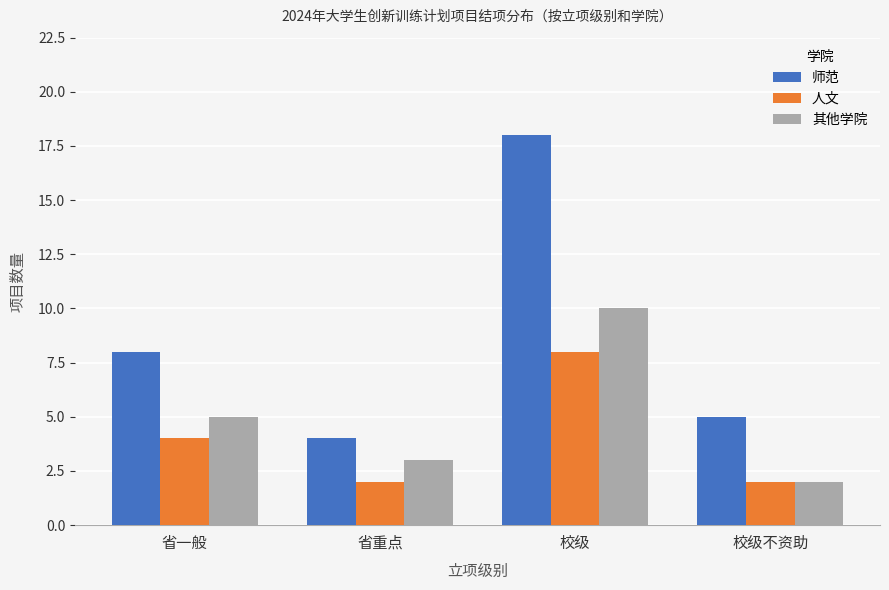

At which label is 其他学院 closest to 6?

省一般